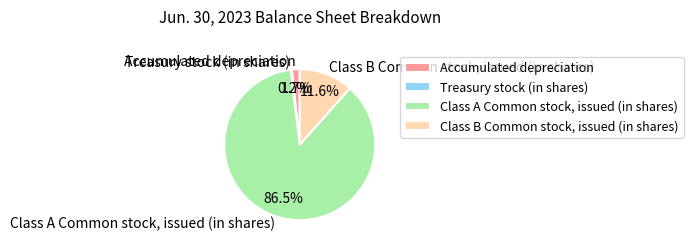

What percentage is NOT represented by Class A Common stock, issued (in shares)?

13.5%